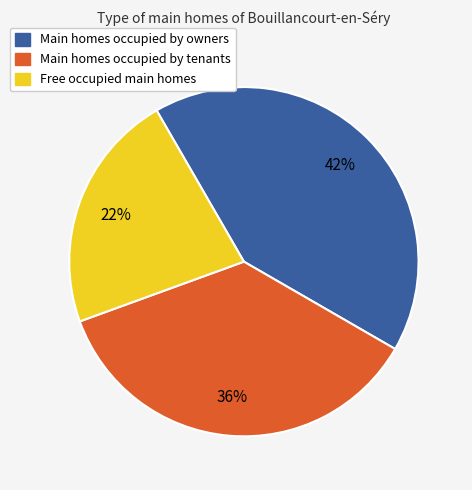

Count the number of slices in the pie.

3